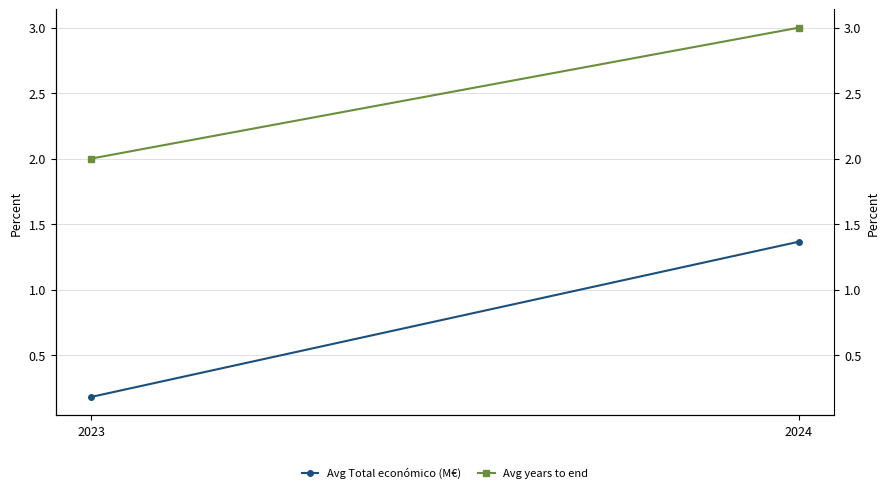

How many values in the Avg Total económico (M€) series exceed 1?

1